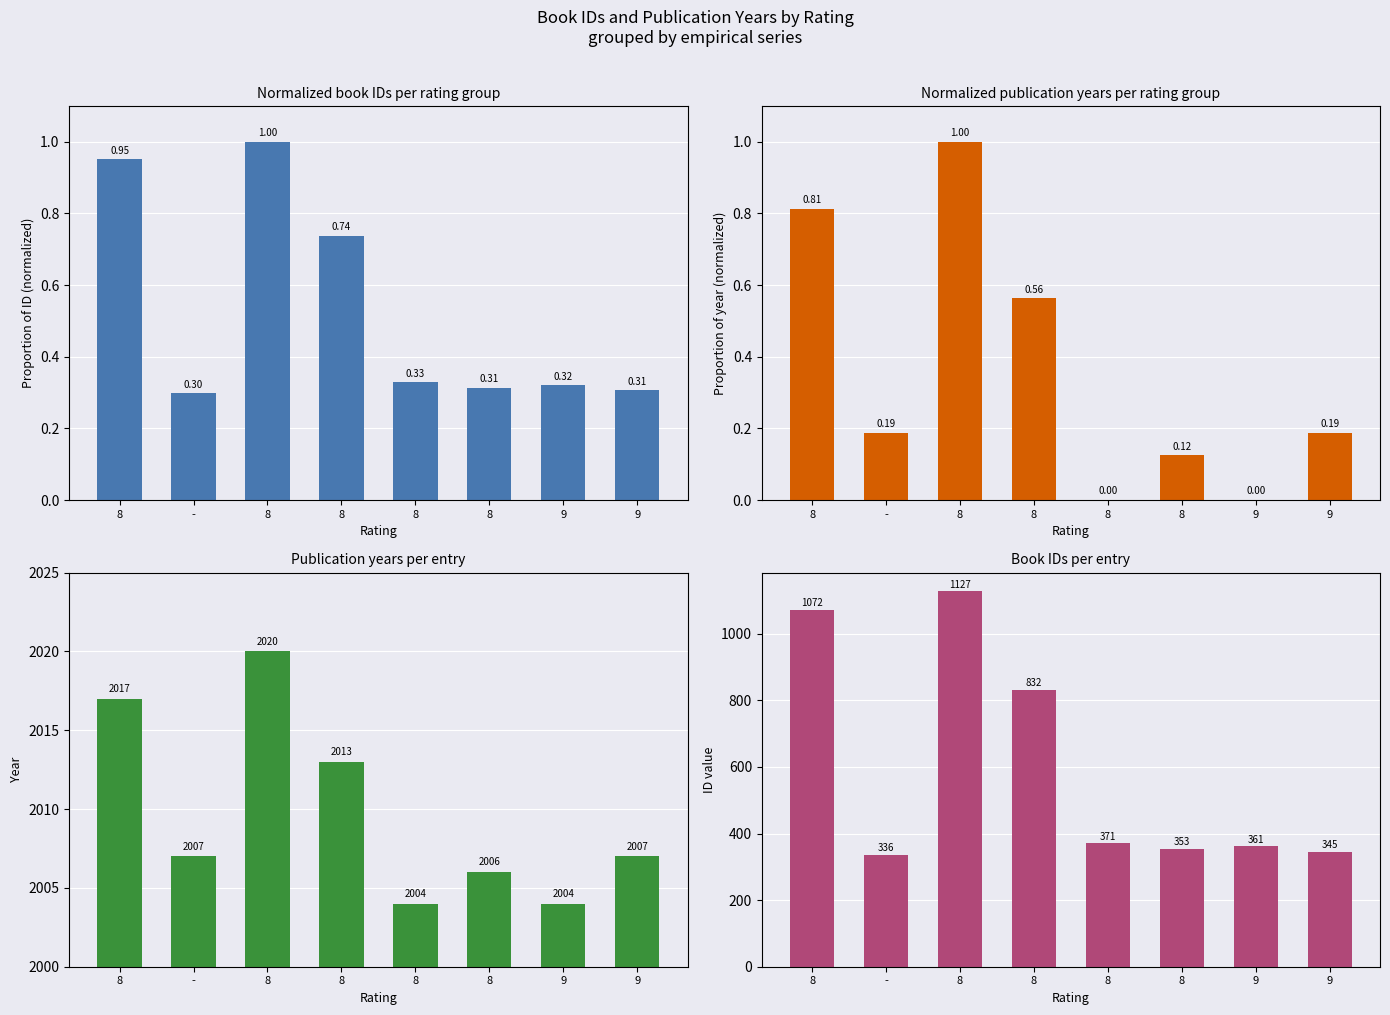

What is the difference between the maximum and minimum values in the year series?

1.0